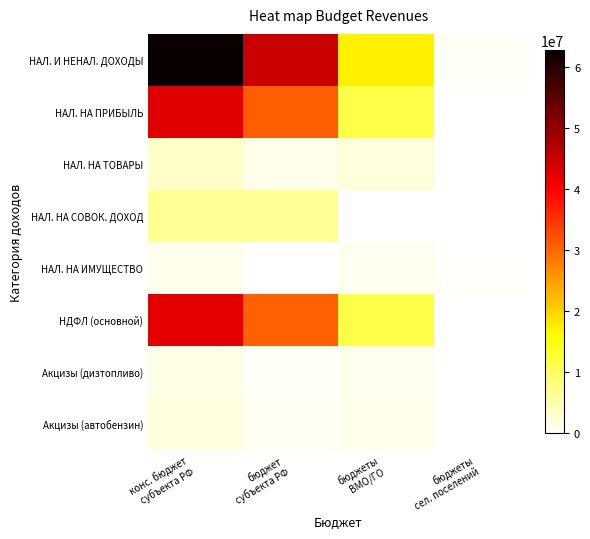

At which category does the chart reach its peak across all series?

конс. бюджет
субъекта РФ